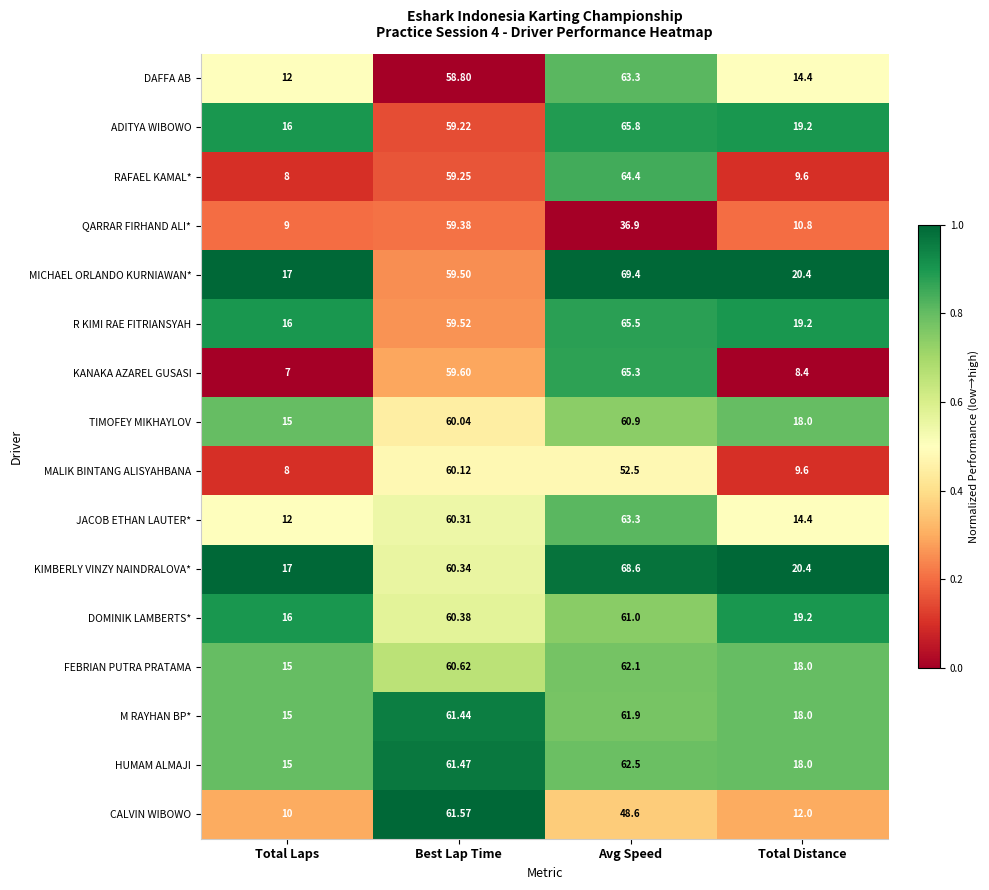

What is the total value across all series at Total Laps?

208.0